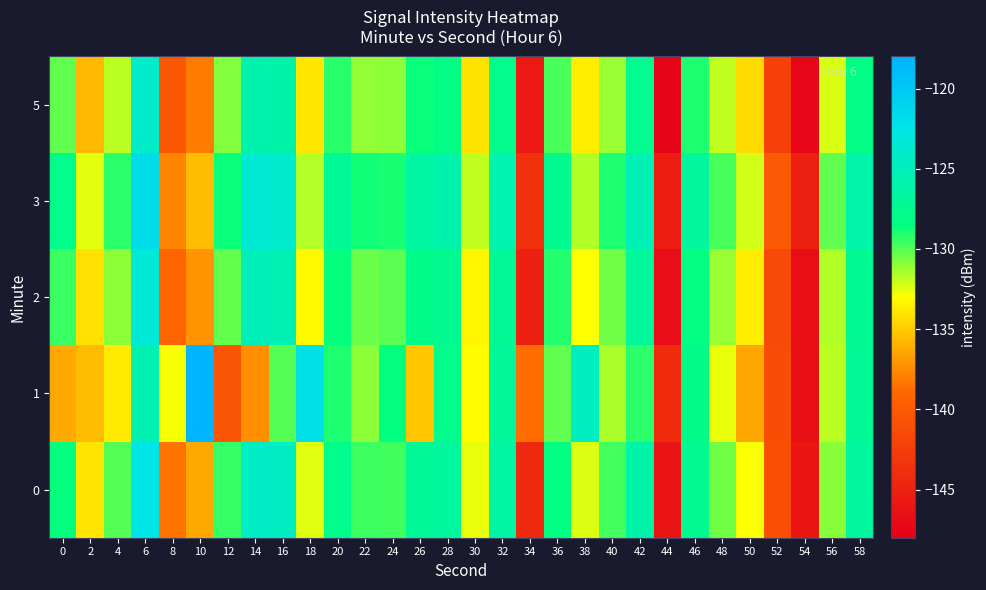

What is the greatest value displayed?

-118.2